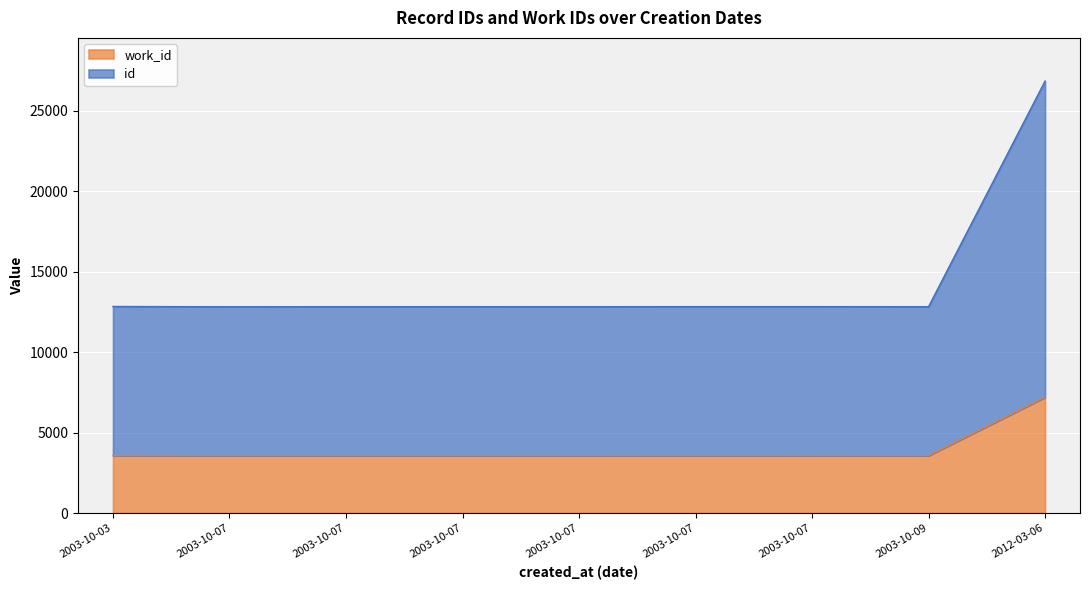

Is it true that work_id equals 5137 at 2003-10-03?

False